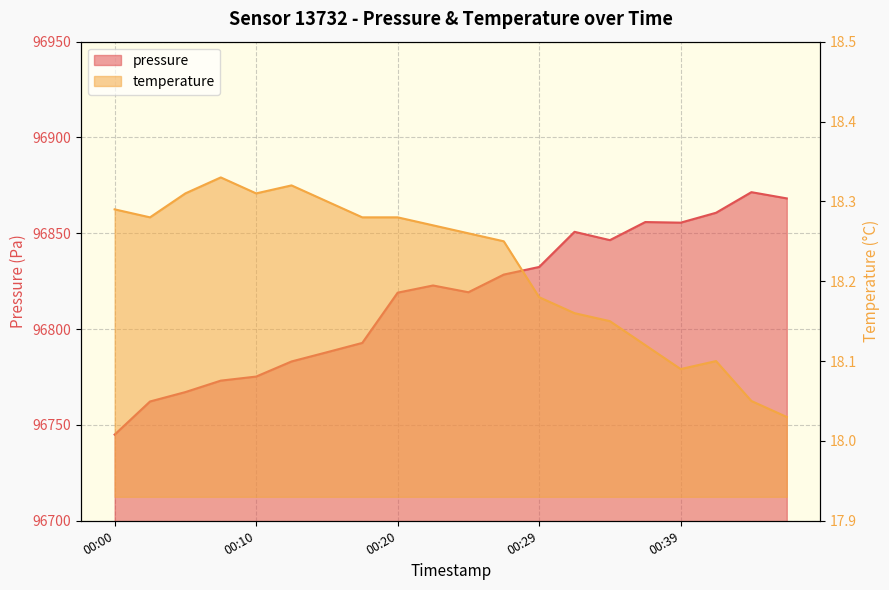

How many interior local peaks does the temperature series have?

3